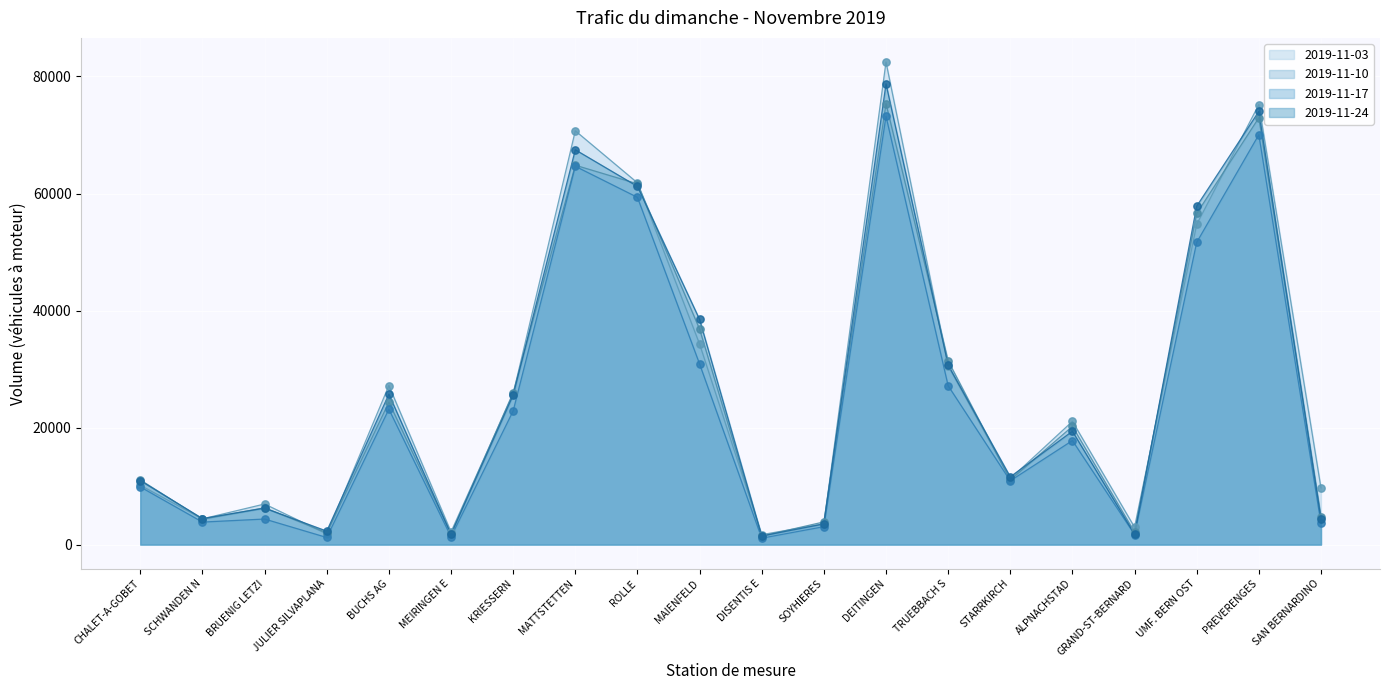

What are all the series names shown in the legend?

2019-11-03, 2019-11-10, 2019-11-17, 2019-11-24